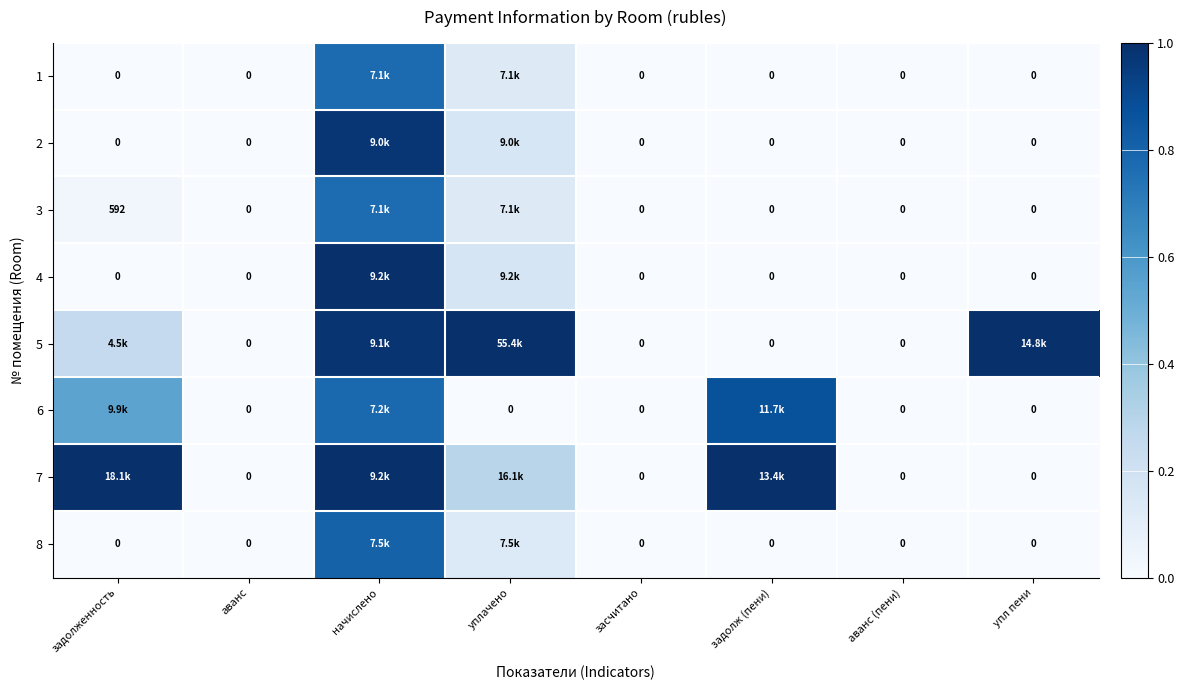

The 5 series shows 0.0 at засчитано. True or false?

True